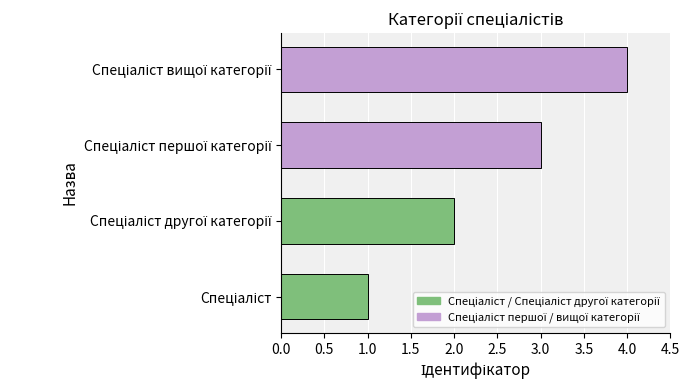

Are the bars horizontal?

Yes